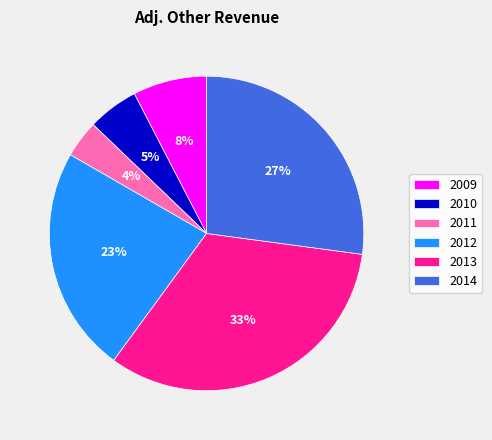

How many segments does this pie chart have?

6